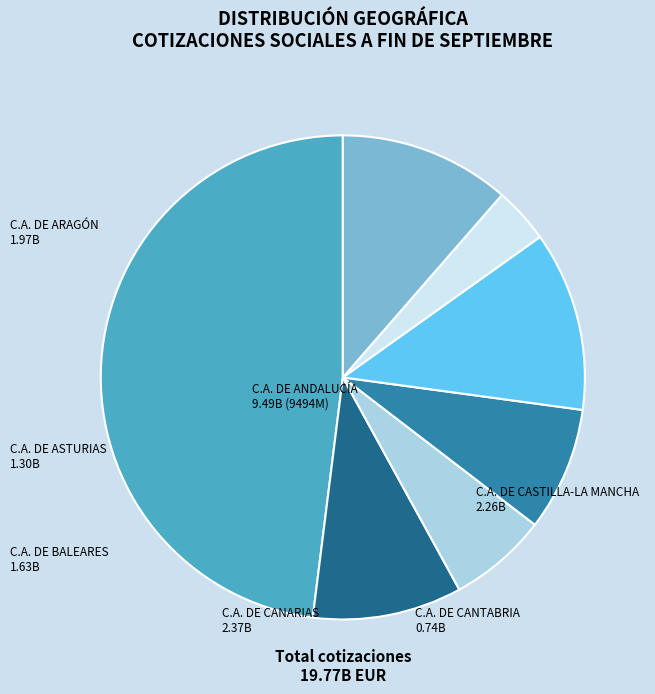

Is there a majority slice in this chart?

No